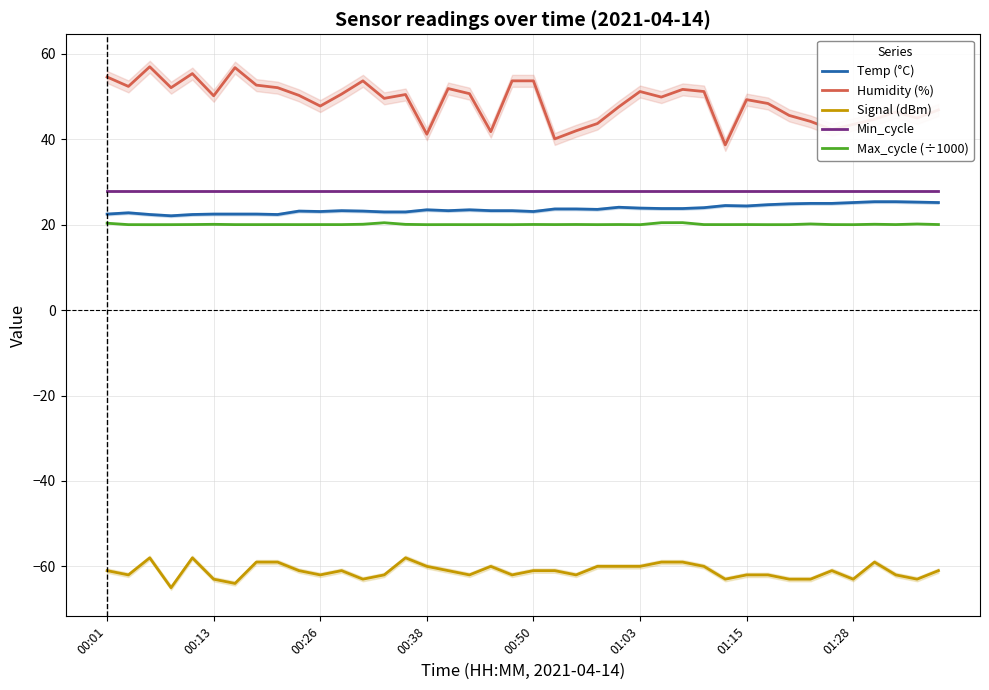

How many data points does each series have?

40